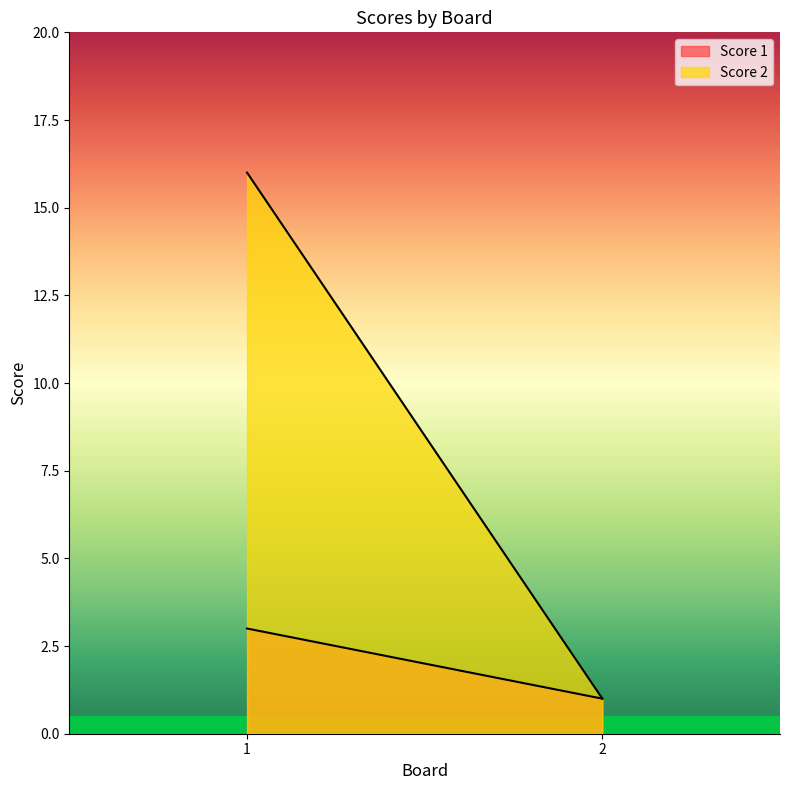

How many data points in Score 2 are less than 16?

1